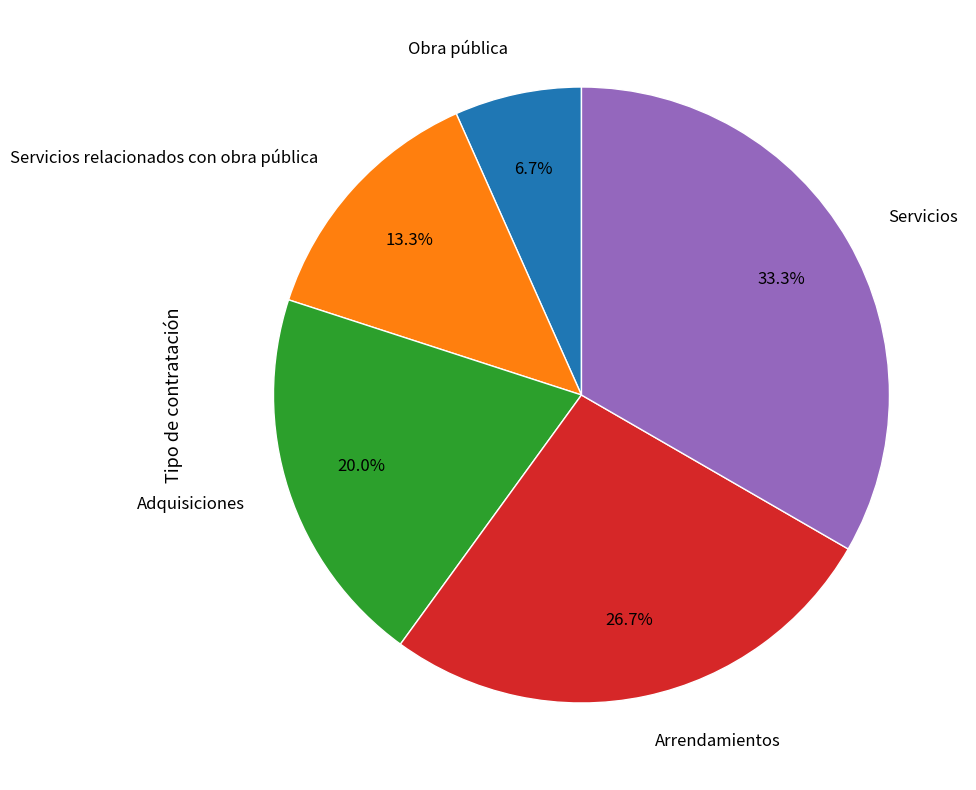

How many segments does this pie chart have?

5